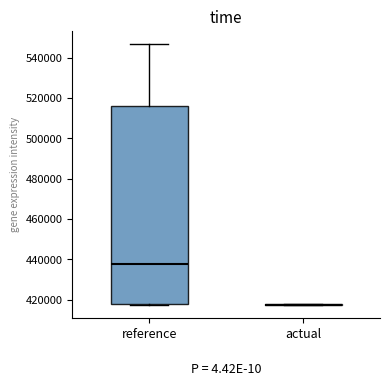

Reading left to right, read every box against the y-axis: the position of its median line, the range the box covers, and the ends of its whiskers. The values are not printed on the chart, so give them approximately, as read against the axis.

reference: median 438000, box 418000 to 516000, whiskers 418000 to 546000
actual: box collapsed to a line at 418000, whiskers 418000 to 418000